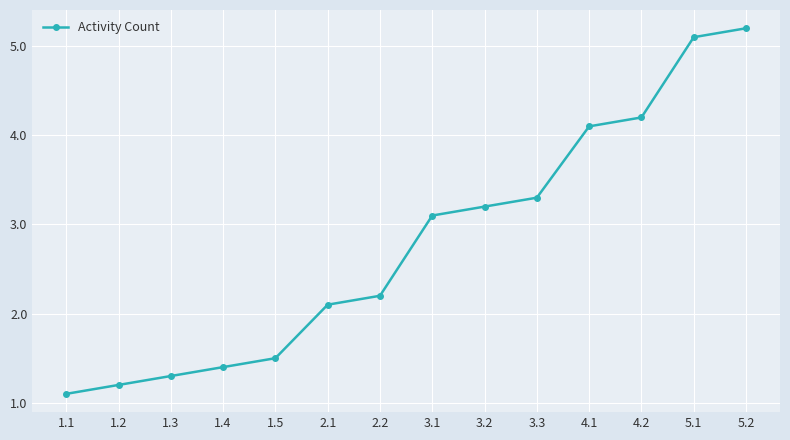

What is the ratio of the value at 5.1 to the value at 1.1?

4.6